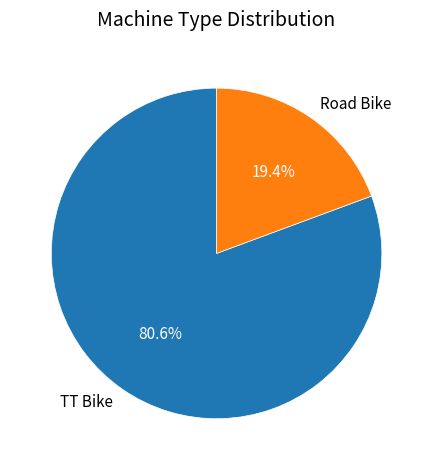

Is it true that TT Bike is 81% of the pie?

True